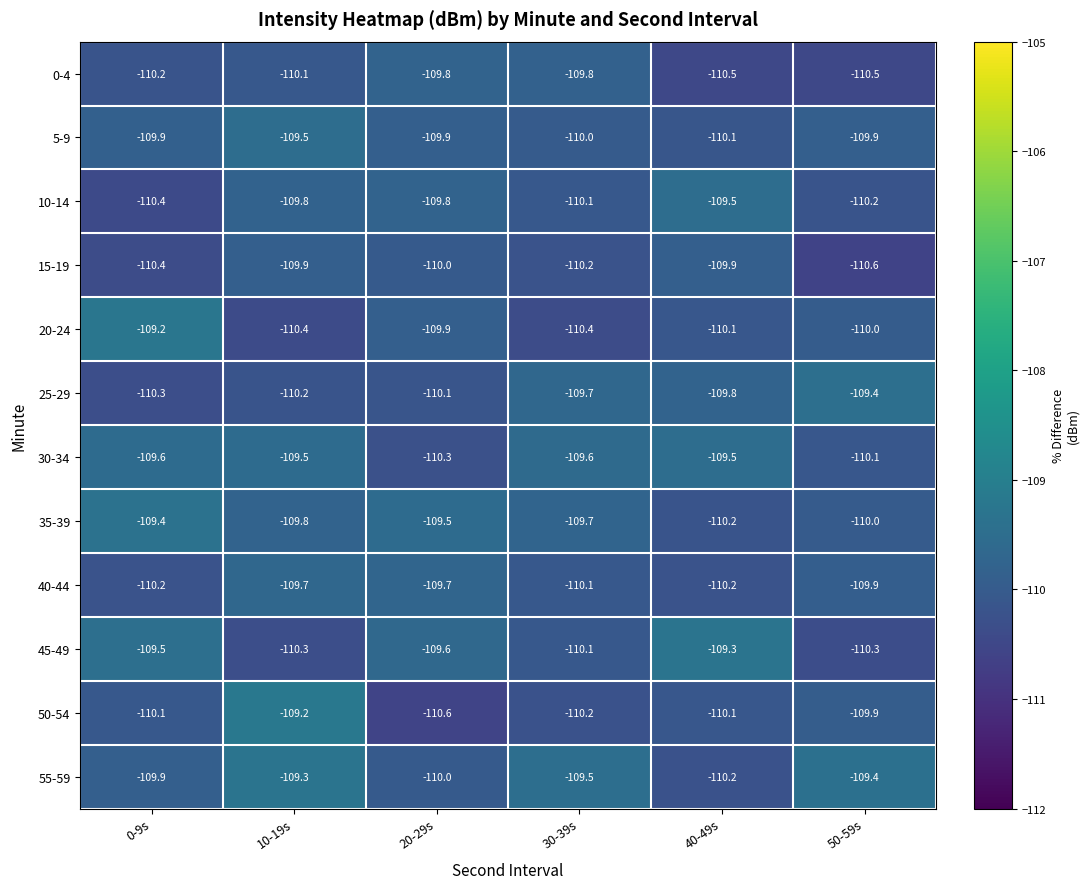

Count the 35-39 values in the range -110 to -109.

5